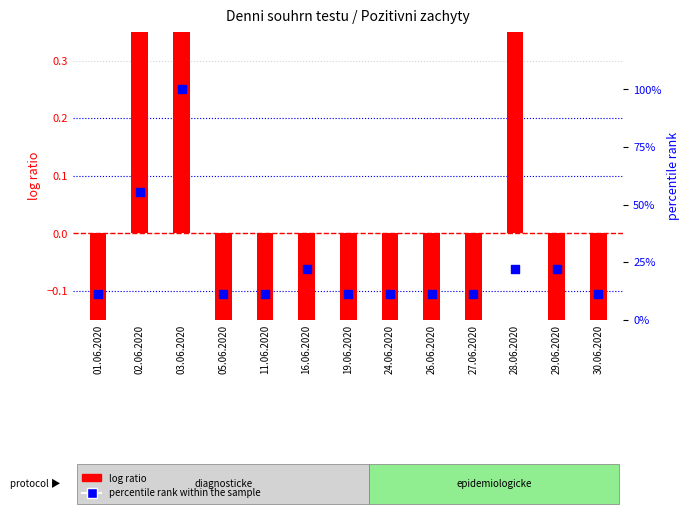

Which series reaches the minimum Y coordinate?

log ratio